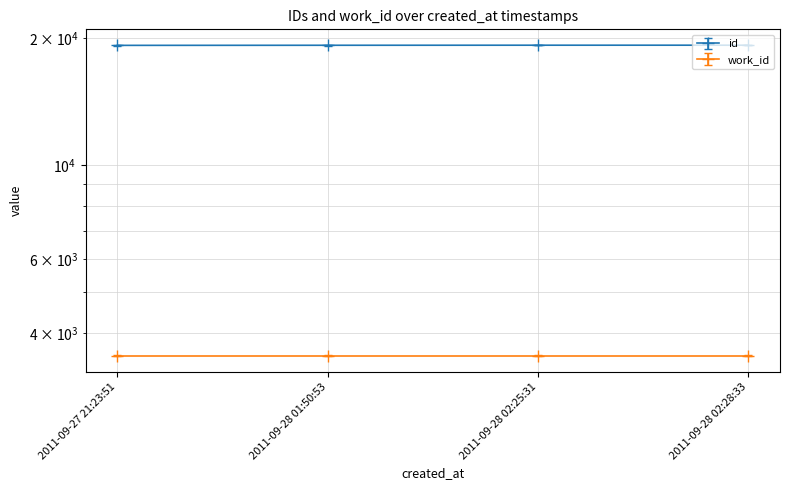

The value of created_at at 2011-09-27 21:23:51 is 19215. True or false?

True